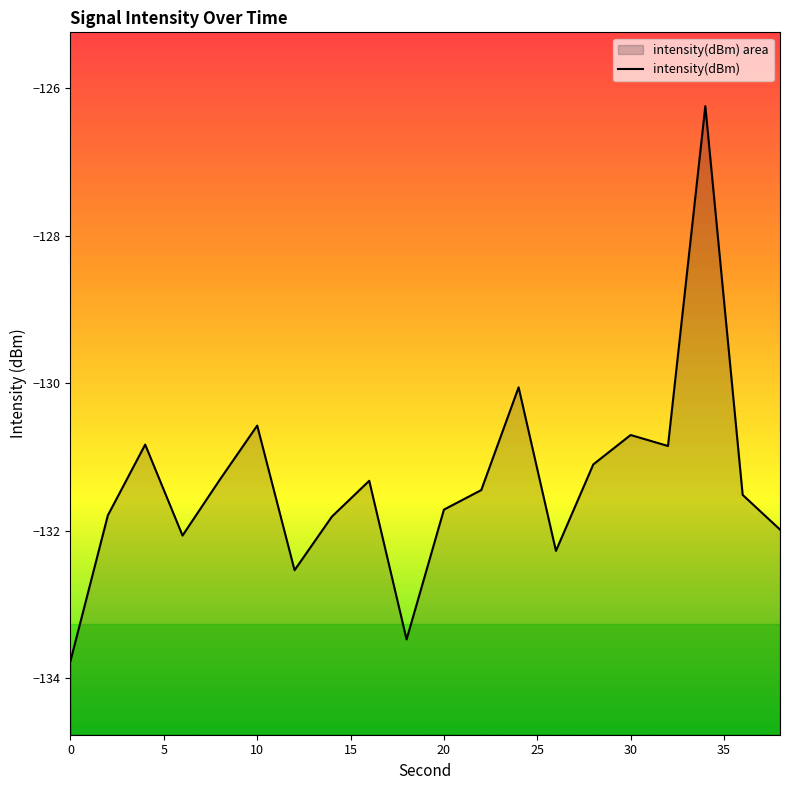

What is the value of the 6th point from the left?

-130.6